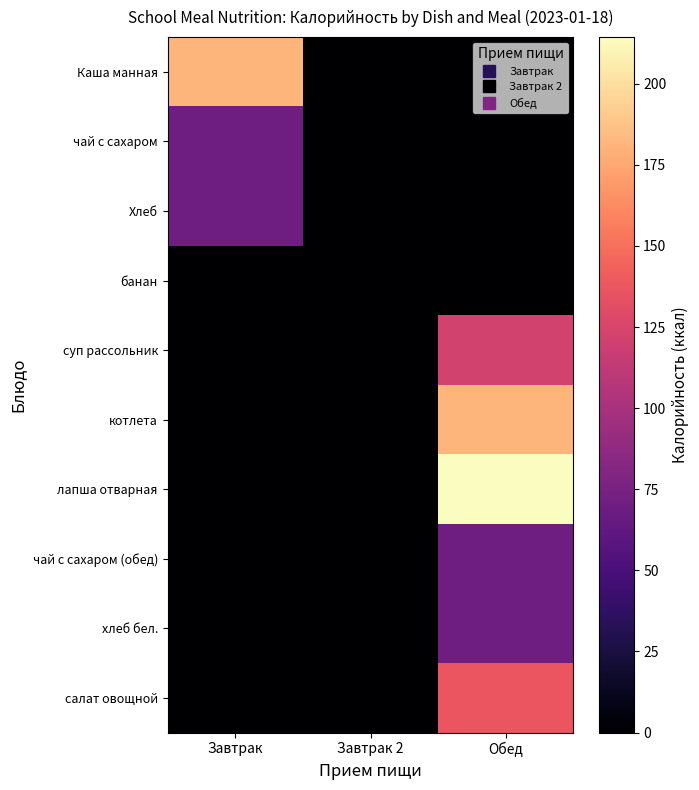

What is the maximum value shown in the chart?

214.3